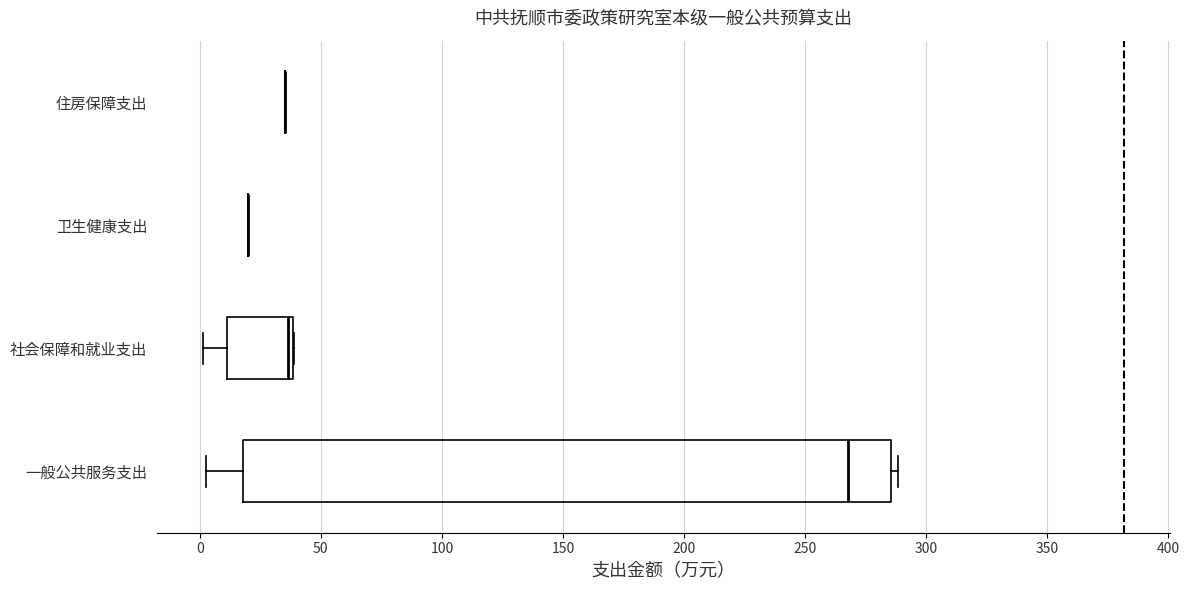

Reading bottom to top, read every box against the x-axis: the position of its median line, the range the box covers, and the ends of its whiskers. The values are not printed on the chart, so give them approximately, as read against the axis.

一般公共服务支出: median 270, box 20 to 285, whiskers 5 to 290
社会保障和就业支出: median 35, box 10 to 40, whiskers 0 to 40
卫生健康支出: box collapsed to a line at 20, whiskers 20 to 20
住房保障支出: box collapsed to a line at 35, whiskers 35 to 35